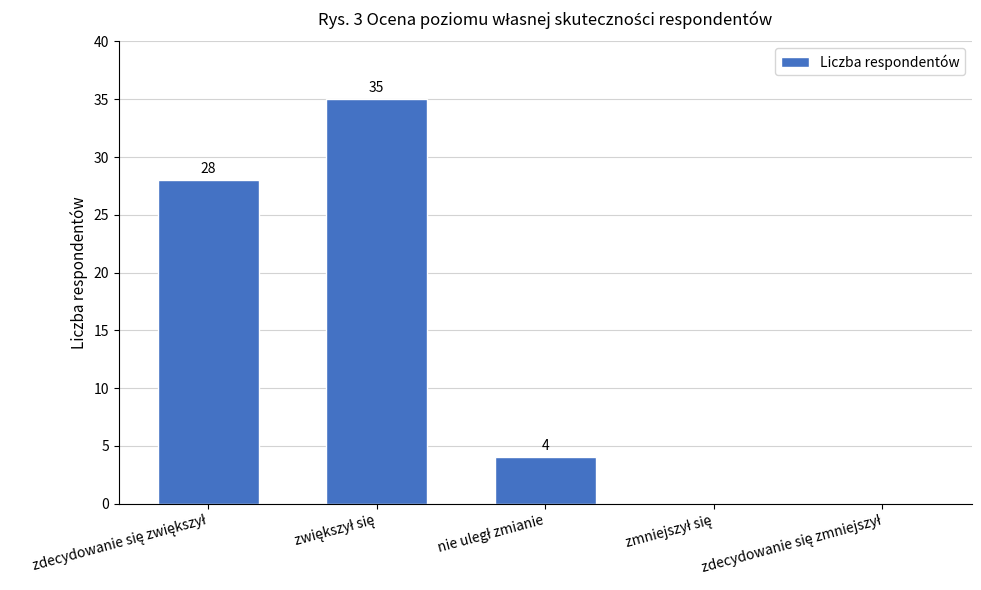

Does the chart contain stacked bars?

No